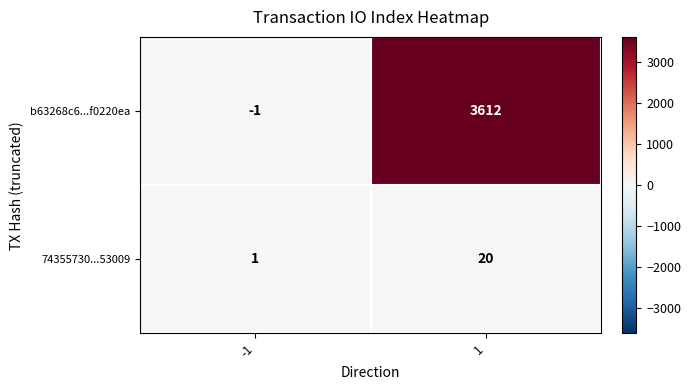

What is the difference between the b63268c6...f0220ea values at 1 and -1?

3613